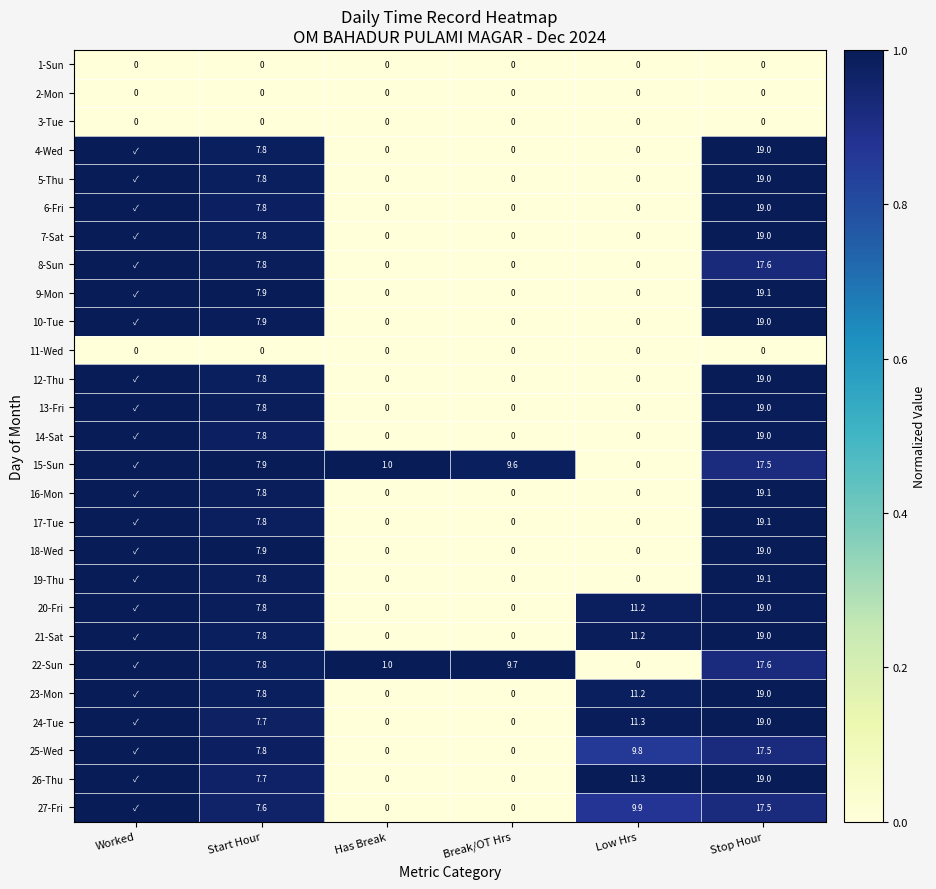

Is it true that 16-Mon equals 19.1 at Stop Hour?

True